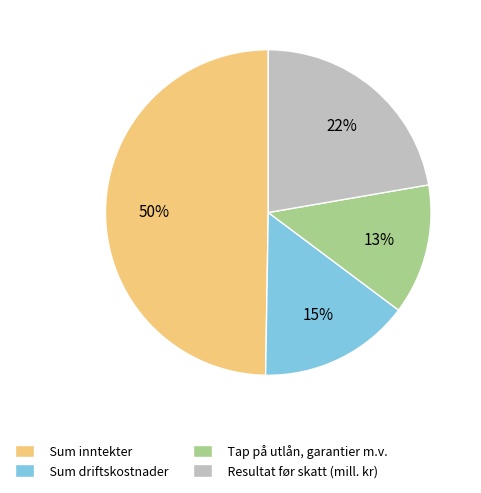

What is the ratio of the value at Sum driftskostnader to the value at Sum inntekter?

0.3